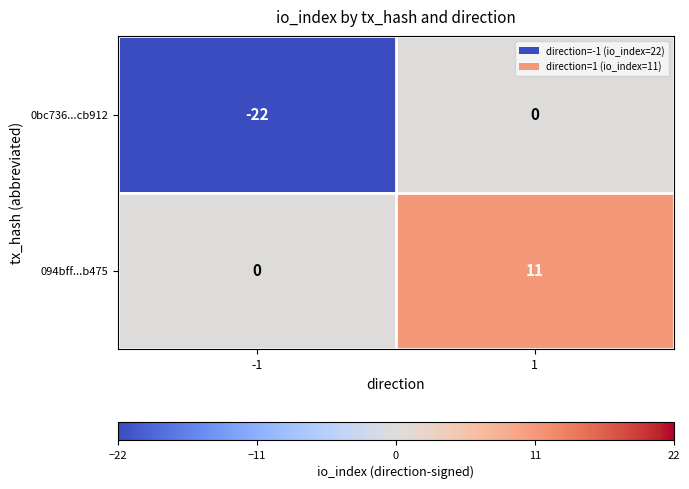

What is the maximum value shown in the chart?

11